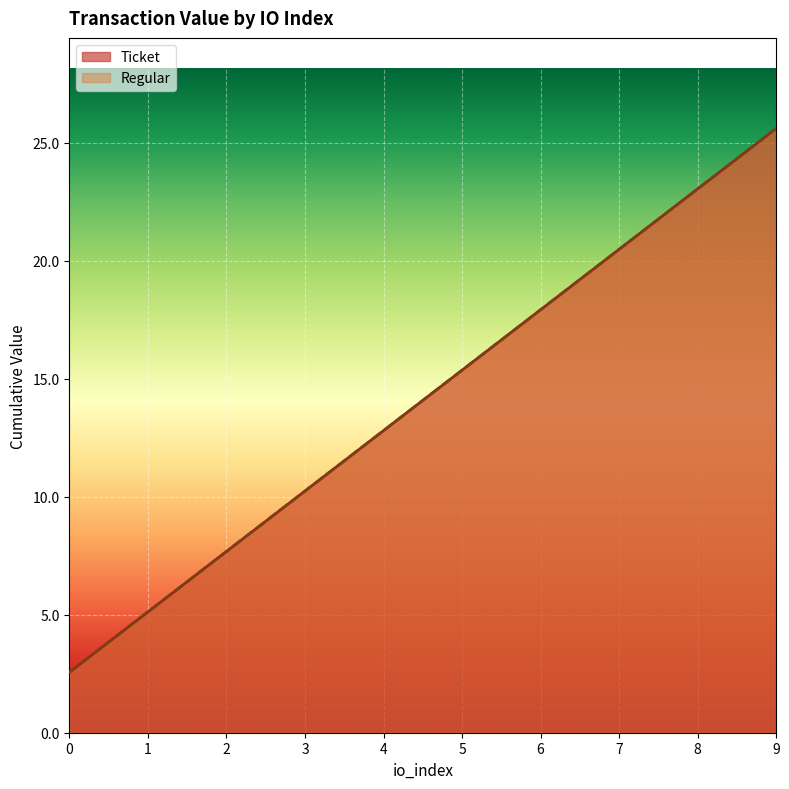

Reading left to right, what are all the values shown in this chart?

Ticket: 2.6	5.1	7.7	10.2	12.8	15.4	17.9	20.5	23.0	25.6
Regular: 2.6	5.1	7.7	10.2	12.8	15.4	17.9	20.5	23.0	25.6